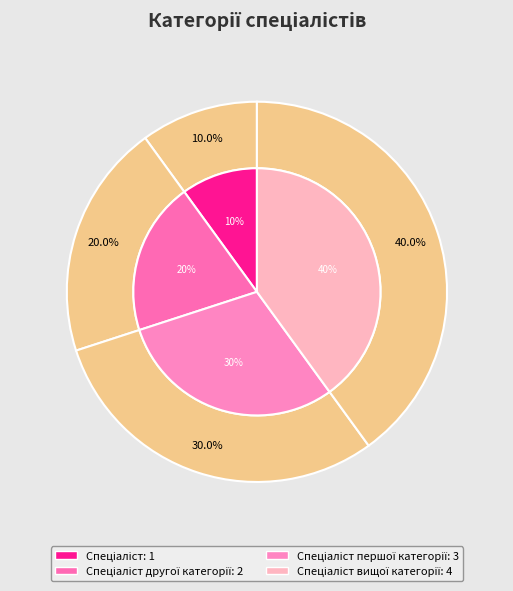

Count the number of slices in the pie.

4